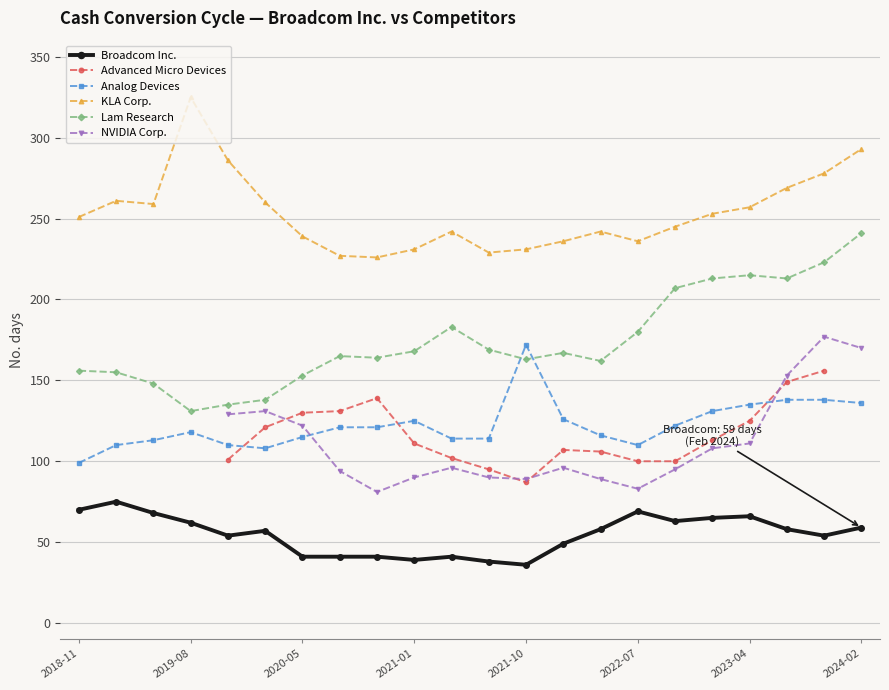

True or false: KLA Corp. has more than 2 interior local peaks.

True